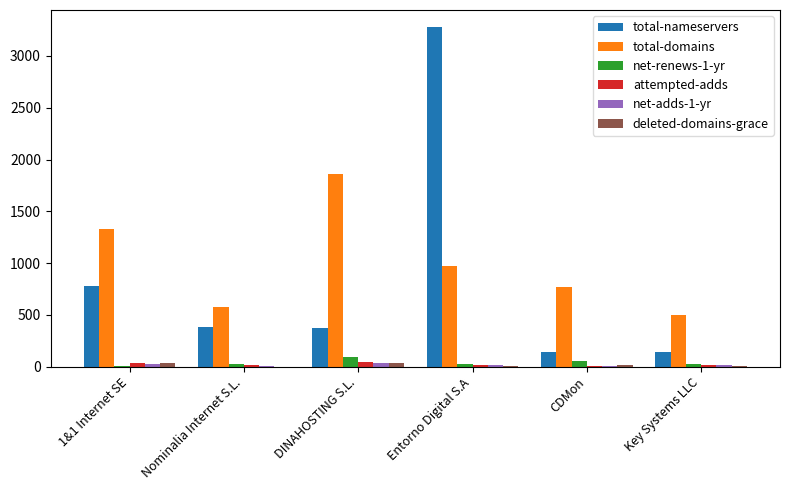

Are the bars grouped side by side (vs. stacked)?

Yes